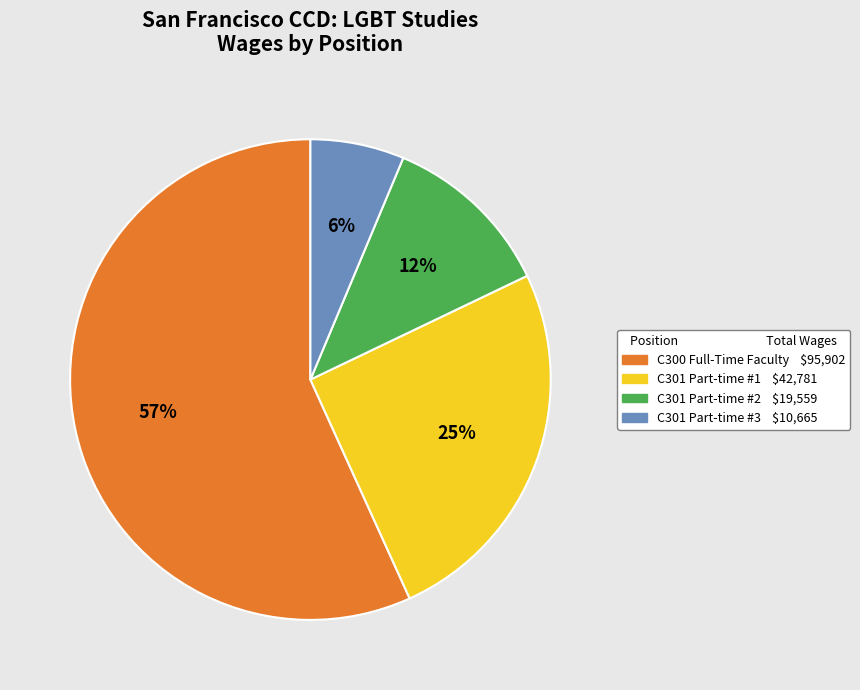

To the nearest percent, what is the average slice percentage?

25%